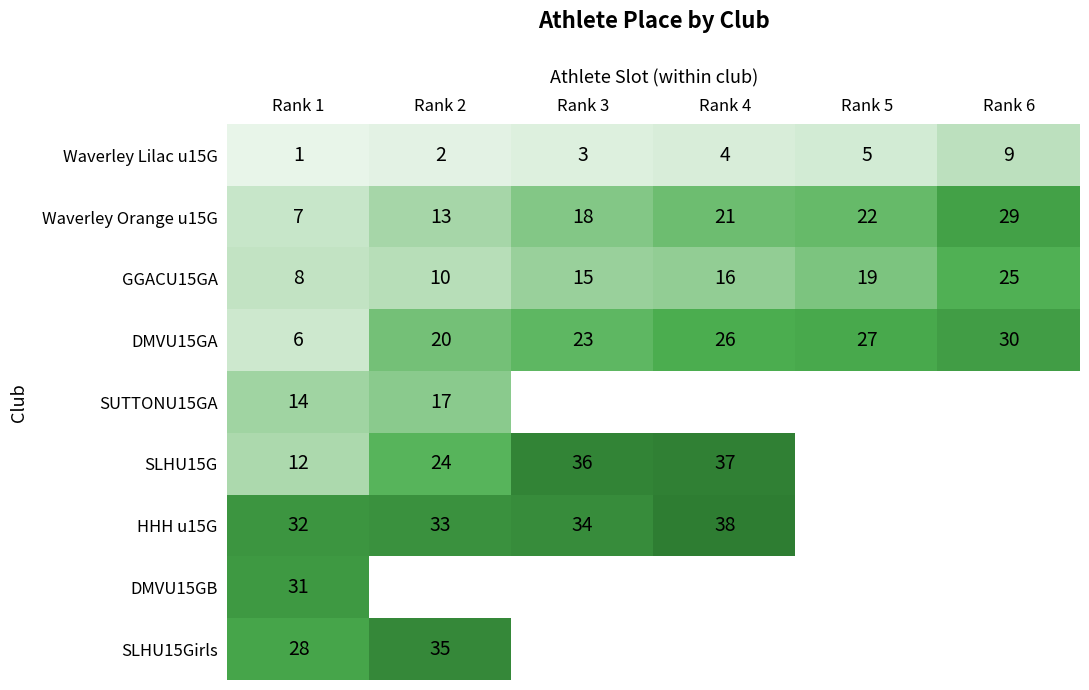

At which label does Waverley Orange u15G reach its peak?

Rank 6